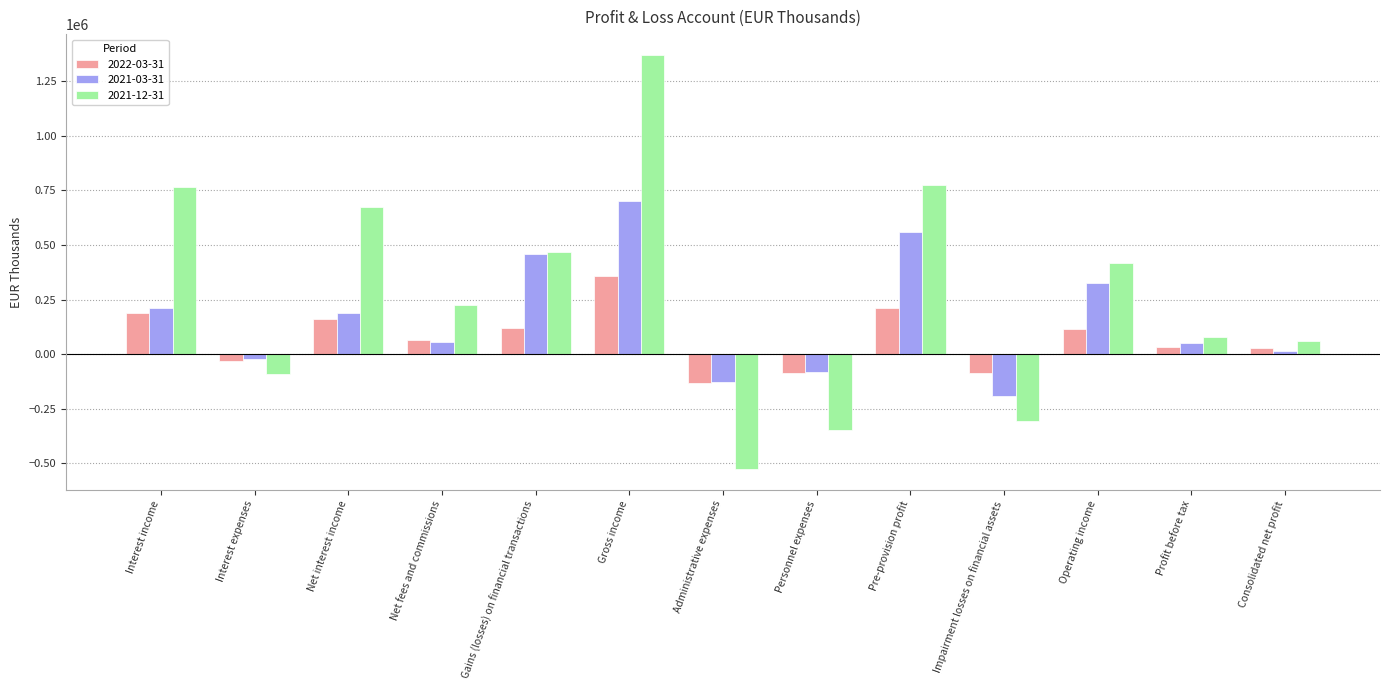

Which series has the widest spread of values?

2021-12-31